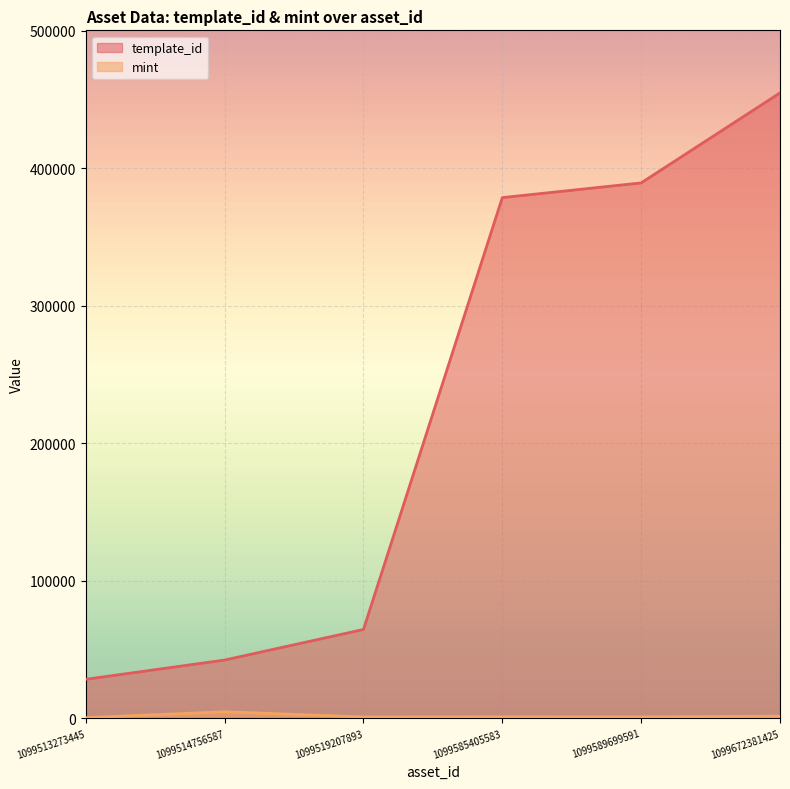

At which label is mint closest to 2632?

1099672381425